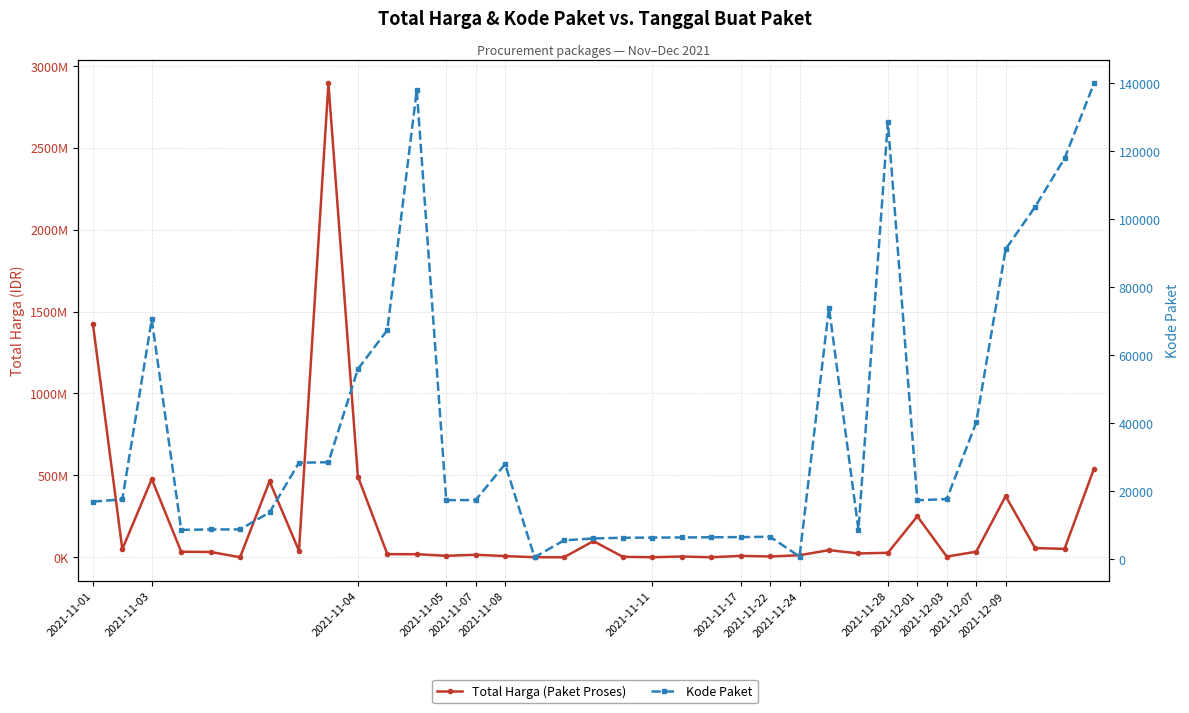

What is the minimum value shown in the chart?

464